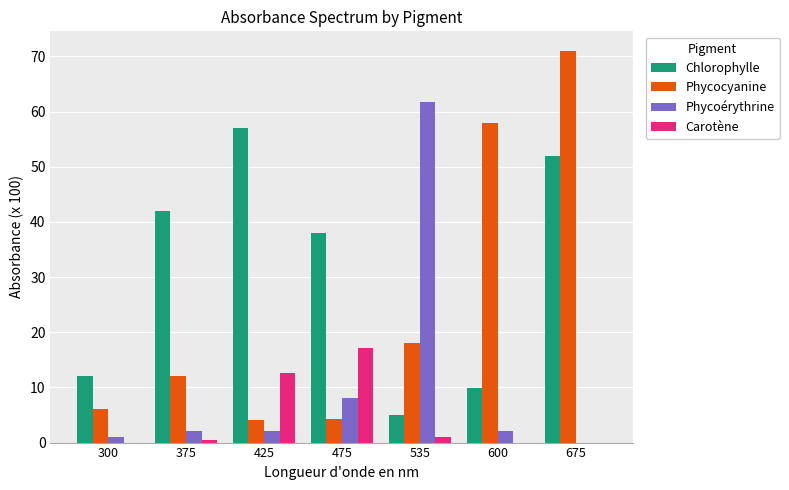

Which series has the largest total across all categories?

Chlorophylle